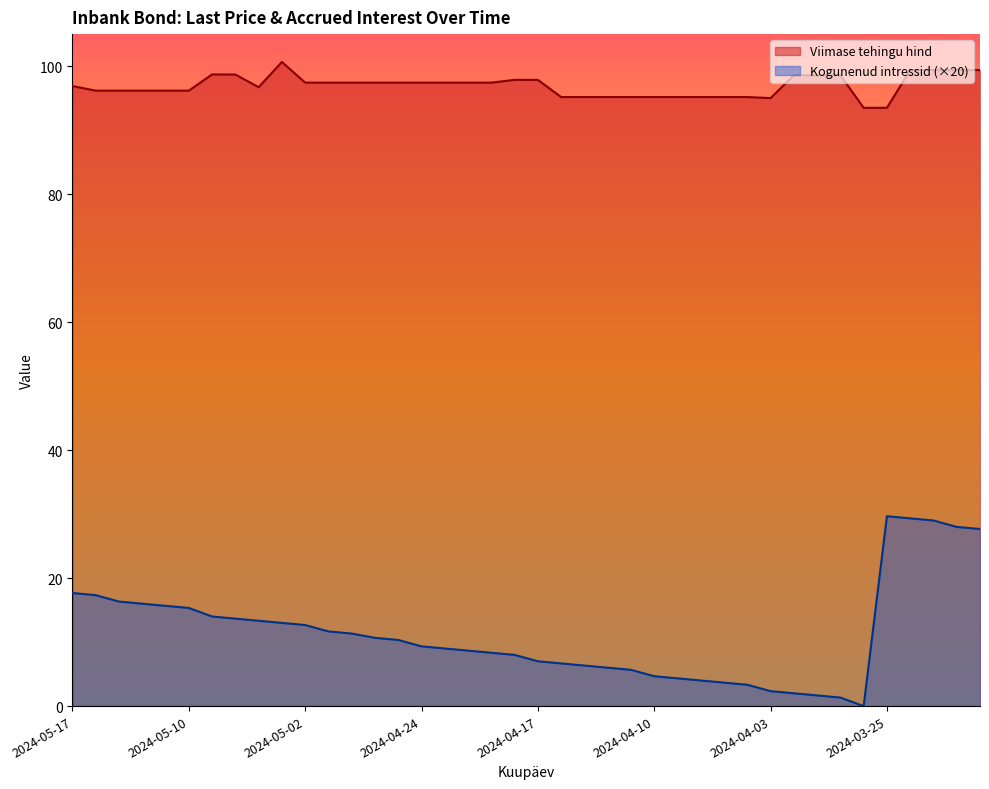

At how many categories does at least one series exceed 97?

21